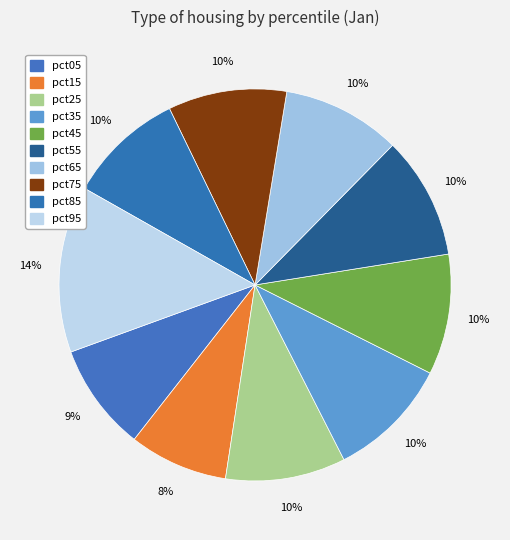

The pct95 slice represents 14% of the pie. True or false?

True